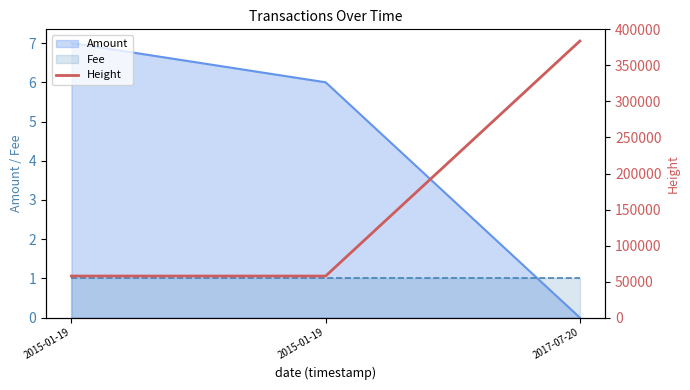

What is the difference between the values at 2015-01-19 and 2017-07-20?

326109